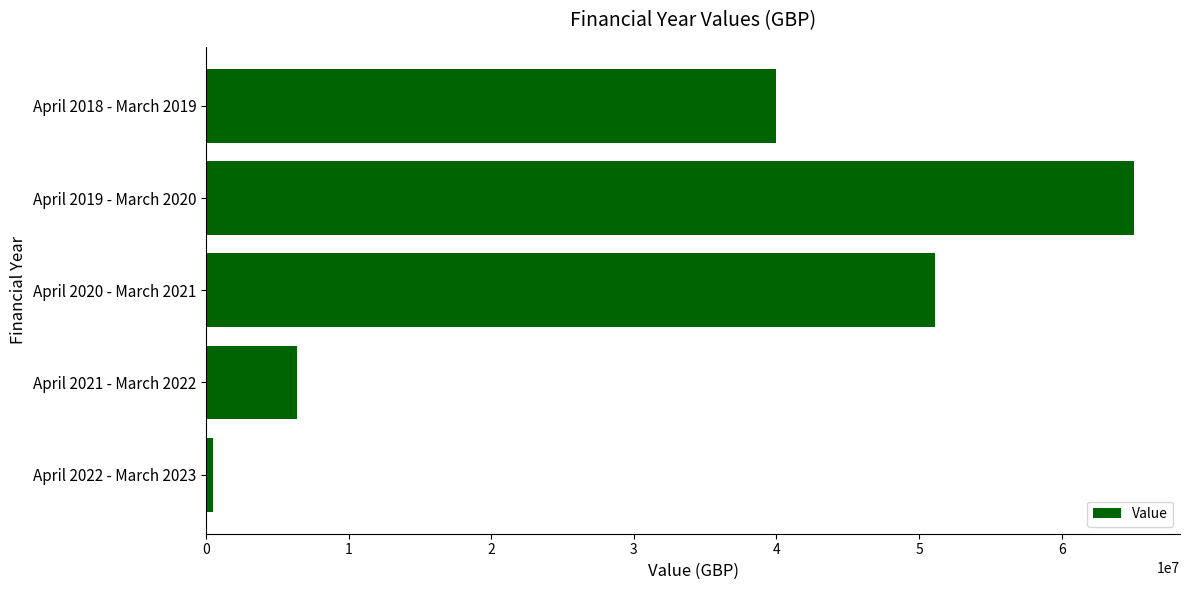

What is the difference between the maximum and minimum values?

64573452